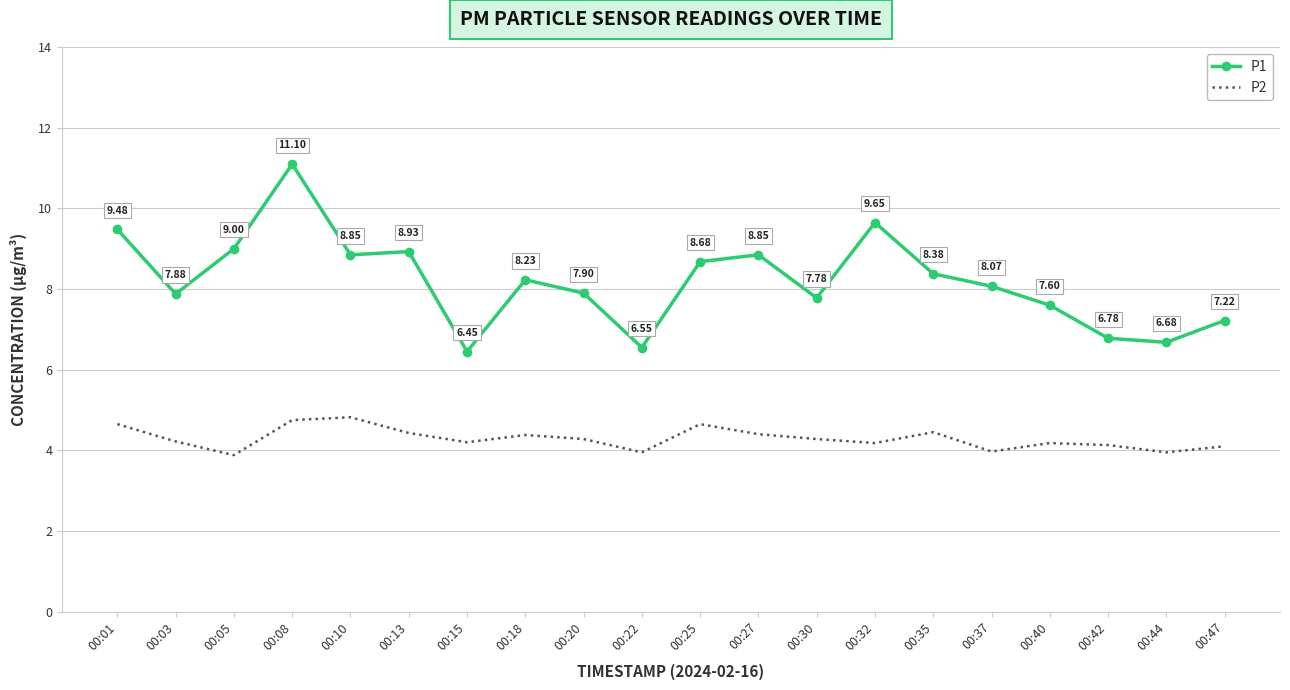

Is it true that P2 equals 5.6 at 00:20?

False